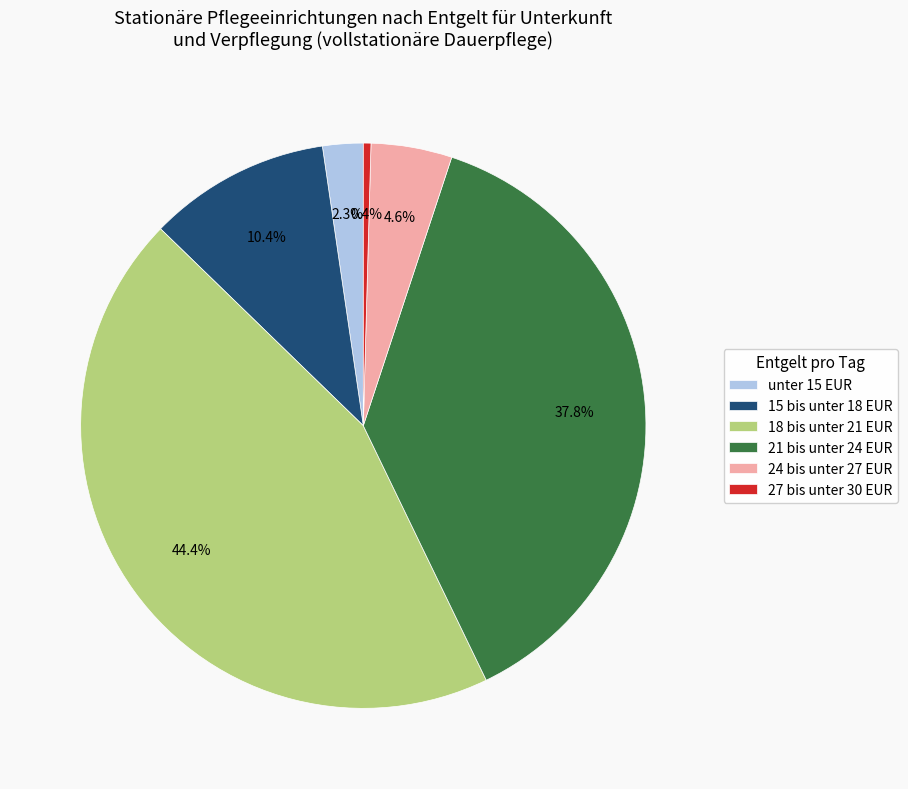

The 15 bis unter 18 EUR slice represents 10% of the pie. True or false?

True